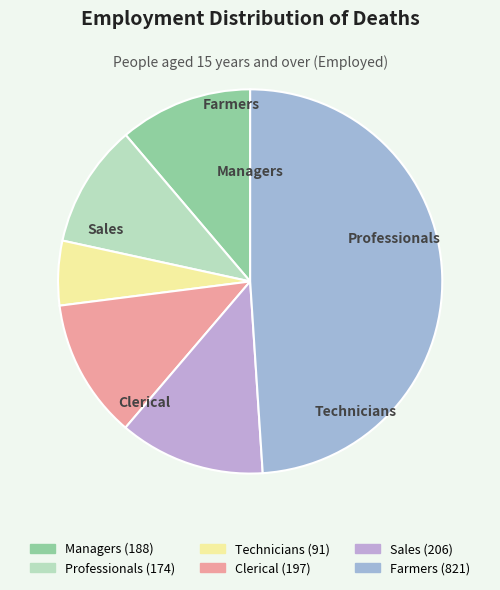

Does any single category account for the majority?

No